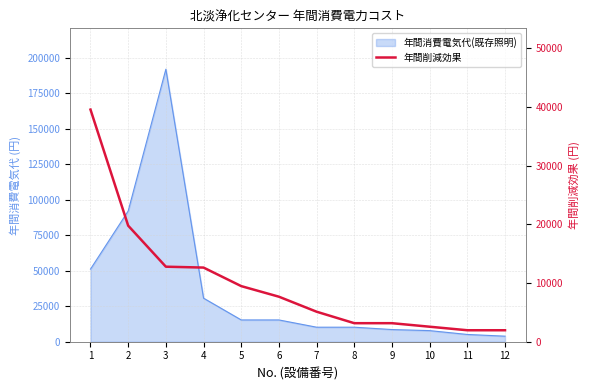

The chart shows a value of 19769.2 at 2. True or false?

True